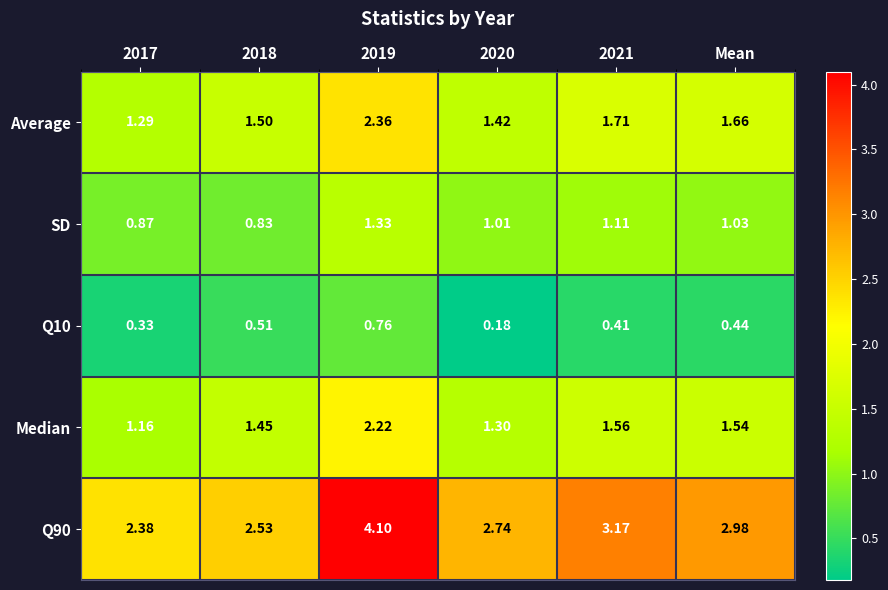

Is the value of Q90 at 2021 greater than the value of Average at 2018?

Yes